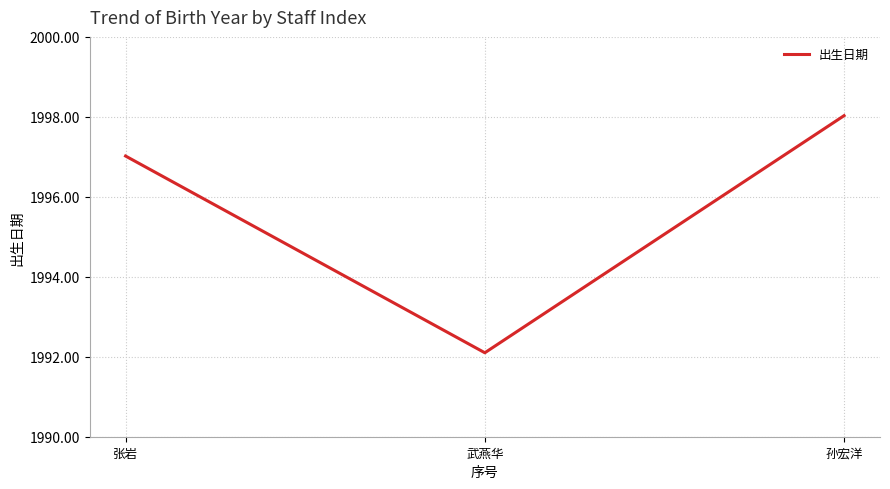

At which category does the chart reach its peak across all series?

孙宏洋